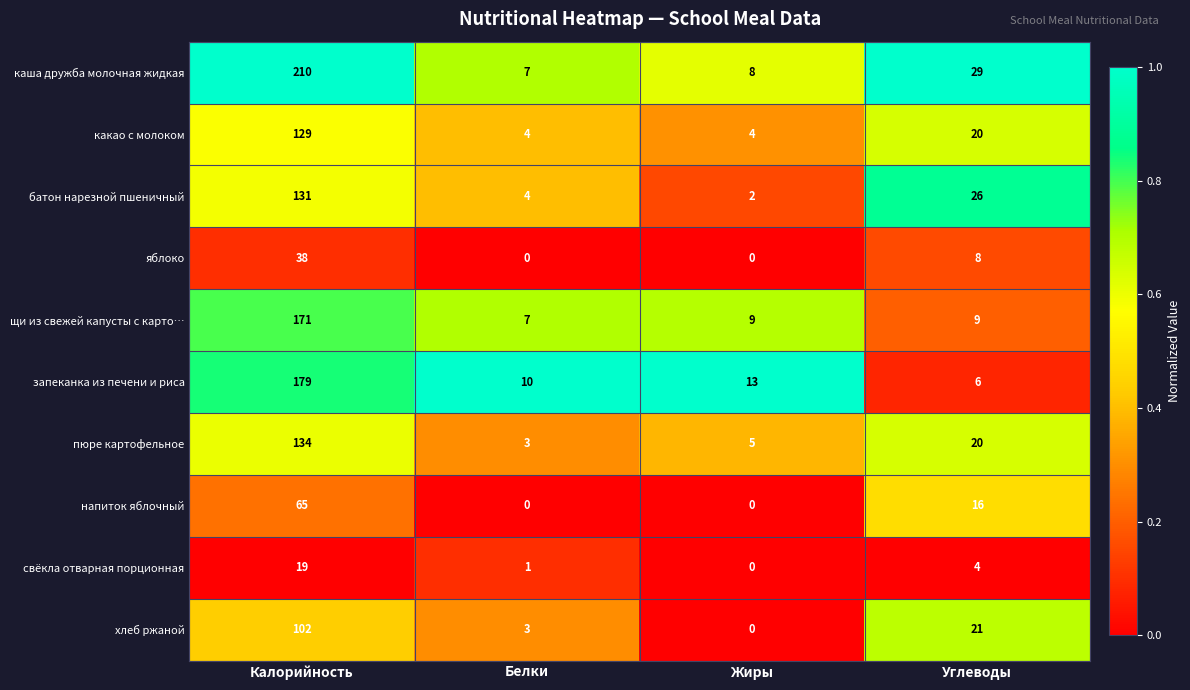

True or false: батон нарезной пшеничный has a value of 2 at Жиры.

True